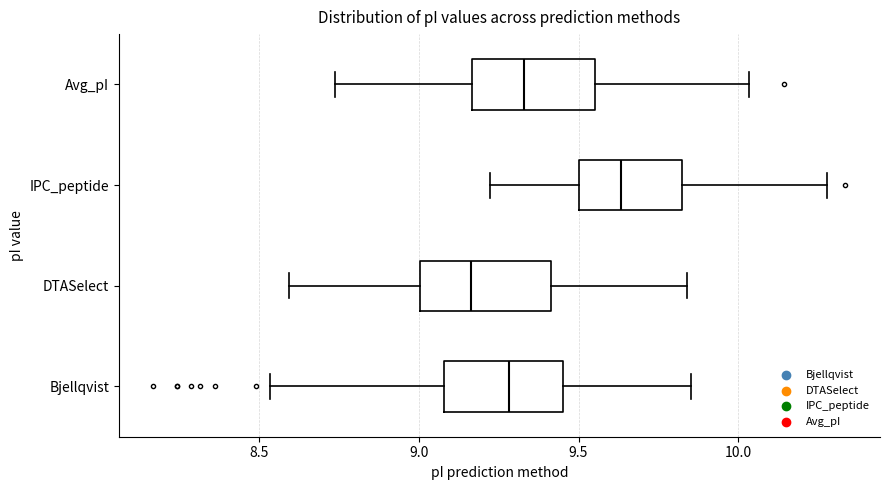

Where does the median line of the box for Avg_pI sit on the x-axis? The values are not printed on the chart, so give them approximately, as read against the axis.

9.35